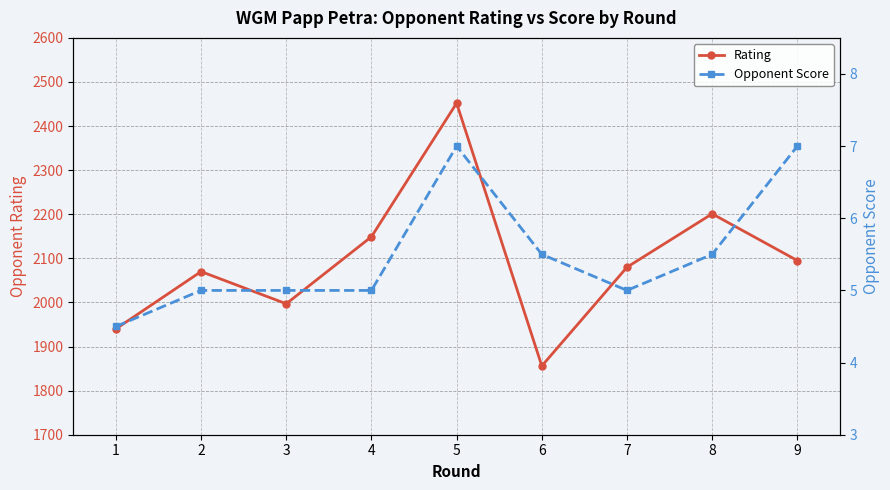

Reading left to right, transcribe all the data shown in this chart.

Rating: 1=1940.0	2=2070.0	3=1997.0	4=2149.0	5=2452.0	6=1856.0	7=2080.0	8=2201.0	9=2095.0
Opponent Score: 1=4.5	2=5.0	3=5.0	4=5.0	5=7.0	6=5.5	7=5.0	8=5.5	9=7.0